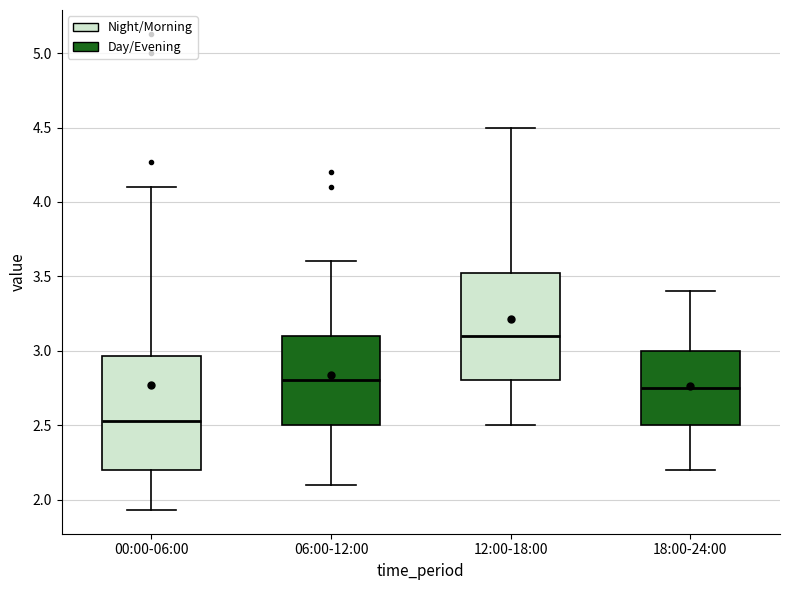

Reading left to right, read every box against the y-axis: the position of its median line, the range the box covers, and the ends of its whiskers. The values are not printed on the chart, so give them approximately, as read against the axis.

00:00-06:00: median 2.55, box 2.20 to 2.95, whiskers 1.95 to 4.10
06:00-12:00: median 2.80, box 2.50 to 3.10, whiskers 2.10 to 3.60
12:00-18:00: median 3.10, box 2.80 to 3.55, whiskers 2.50 to 4.50
18:00-24:00: median 2.75, box 2.50 to 3.00, whiskers 2.20 to 3.40